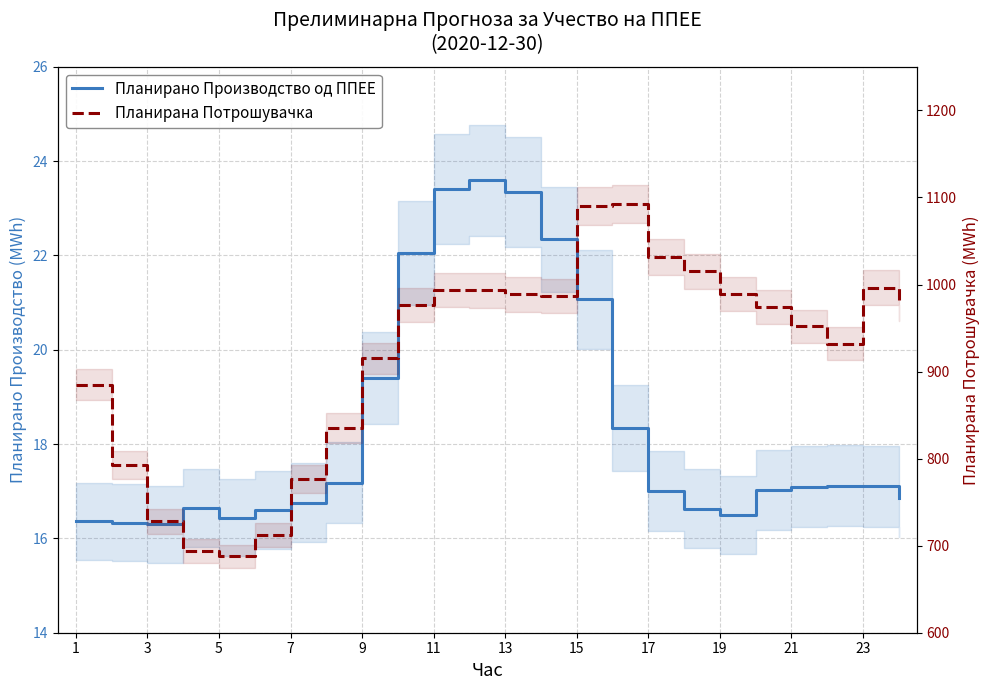

What is the difference between the maximum and minimum values in the Планирано Производство од ППЕЕ series?

7.3